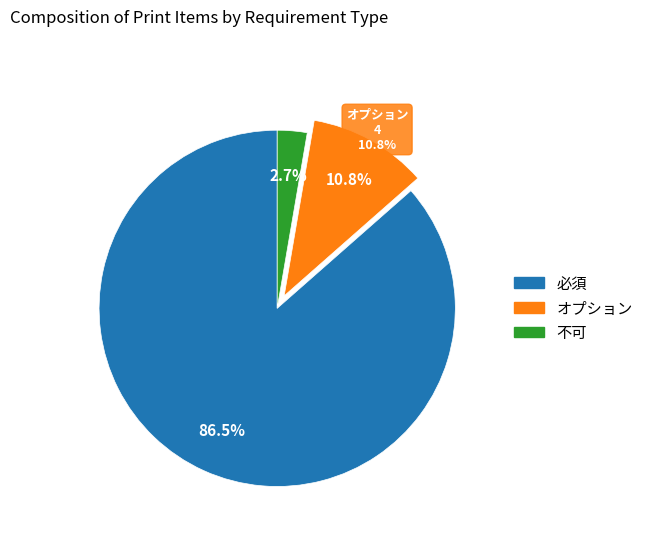

What is the largest slice in the pie chart?

必須